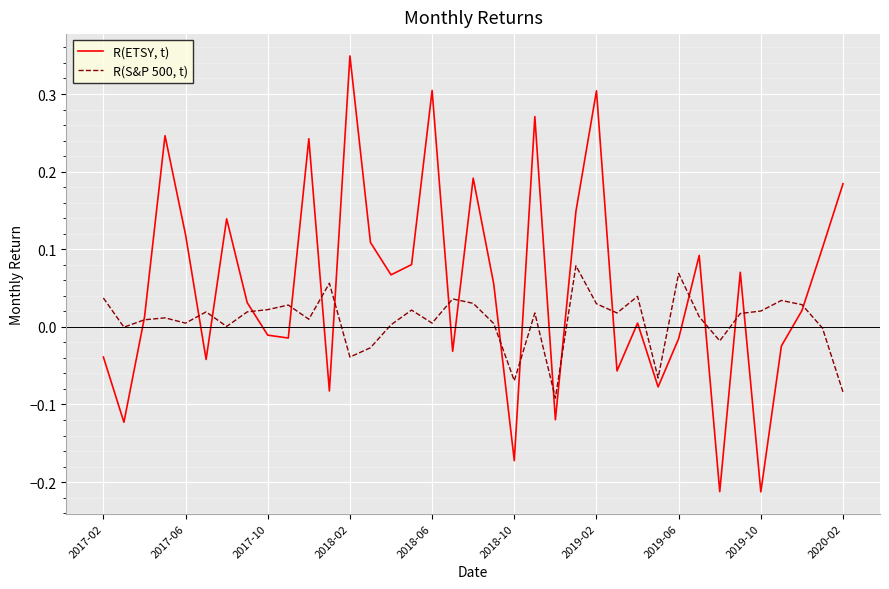

Rank the series by their average value, from lowest to highest.

R(S&P 500, t), R(ETSY, t)